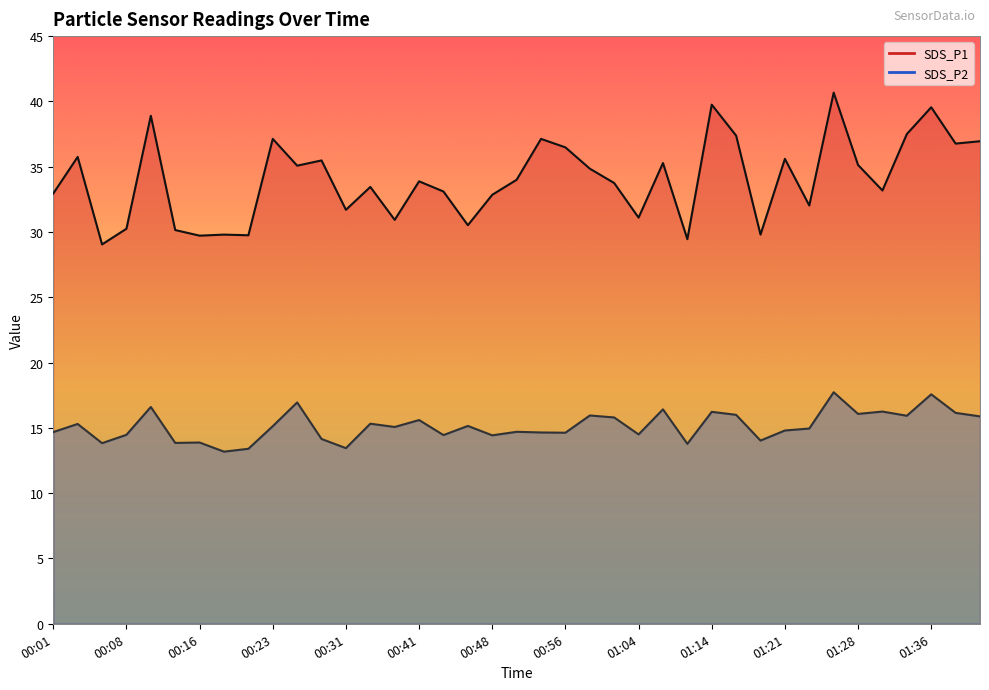

What is the total value across all series at 00:56?

51.1